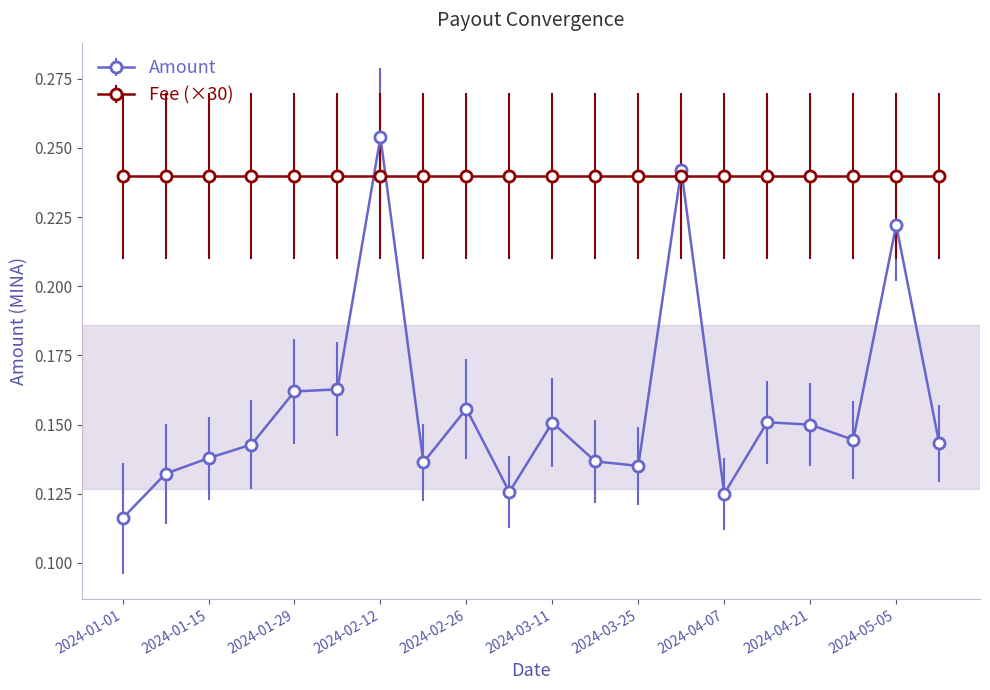

How many series are shown in this chart?

2